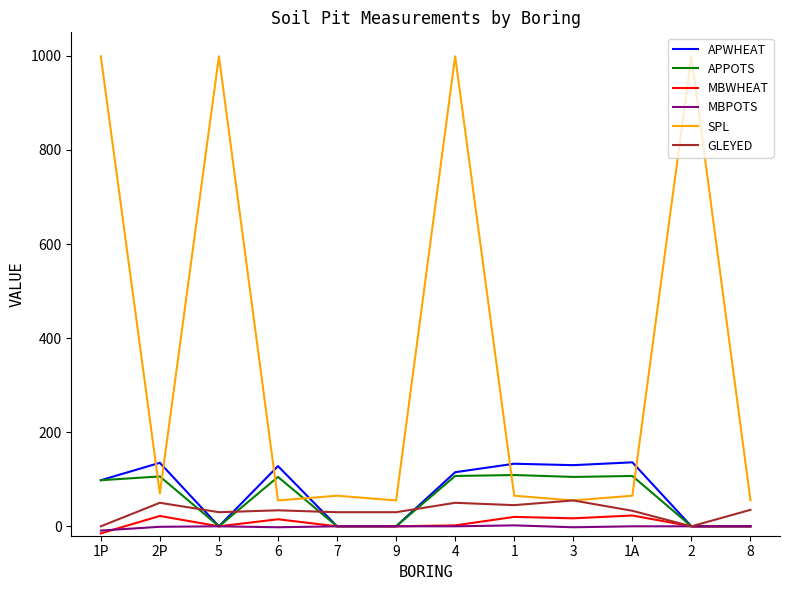

At which category does the chart reach its minimum across all series?

1P